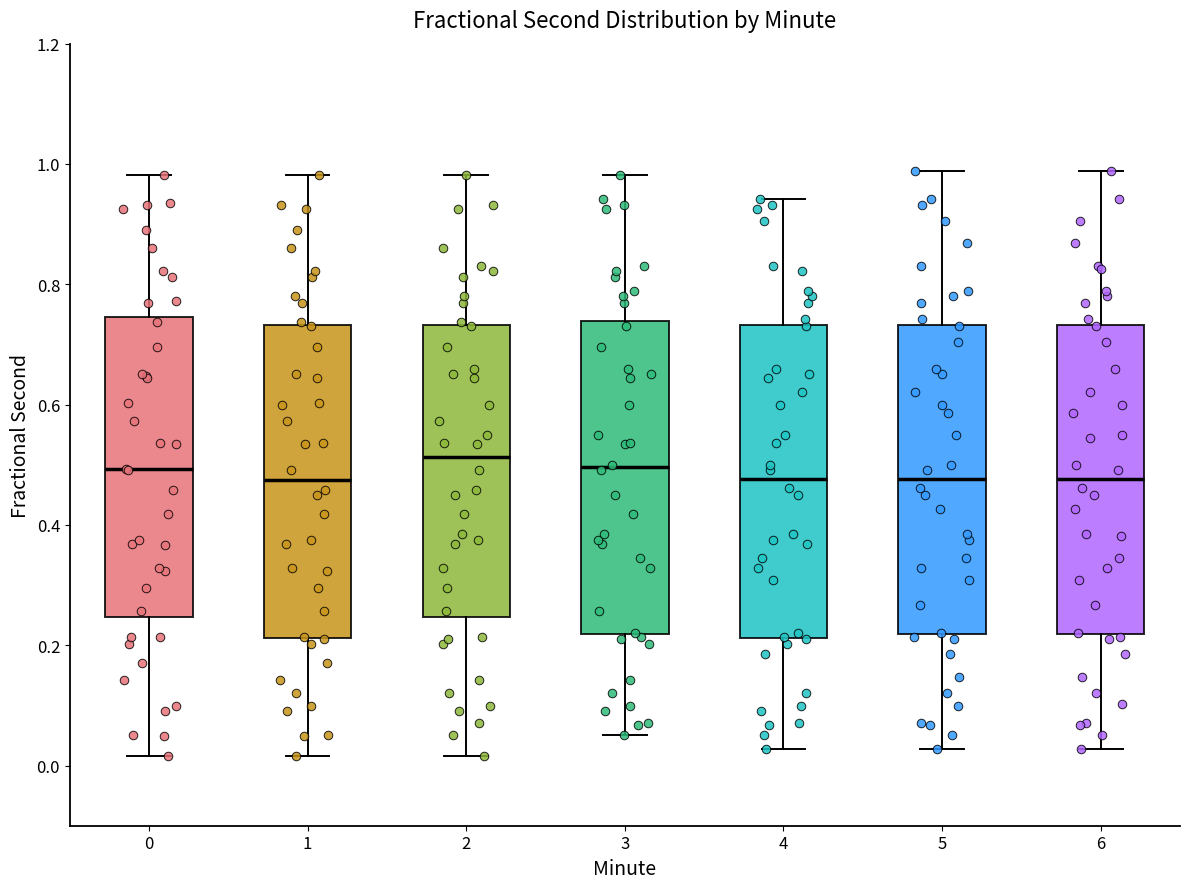

Where is the upper edge of the box at x = 6 on the y-axis? The values are not printed on the chart, so give them approximately, as read against the axis.

0.74